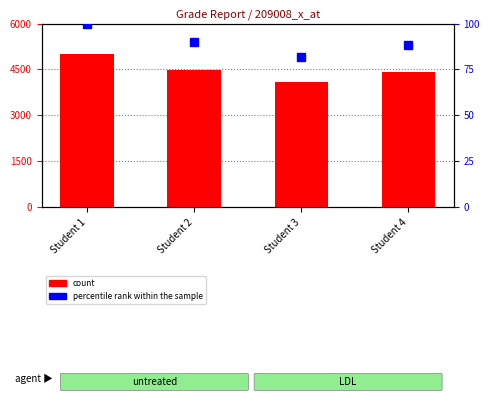

Reading left to right, transcribe all the data shown in this chart.

count: 5000.0	4486.5	4100.0	4416.5
percentile rank within the sample: 100.0	89.7	82.0	88.3